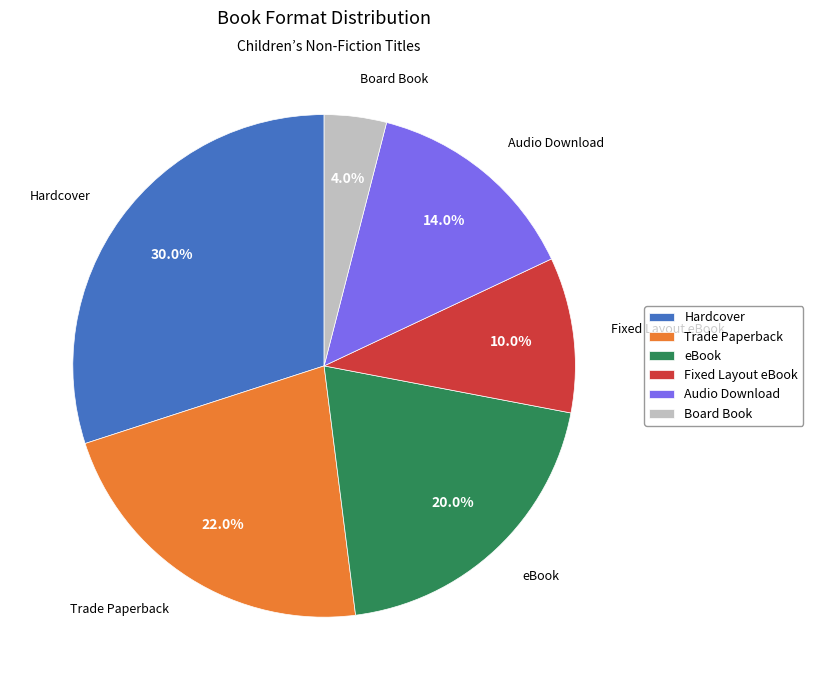

Does any single category account for the majority?

No